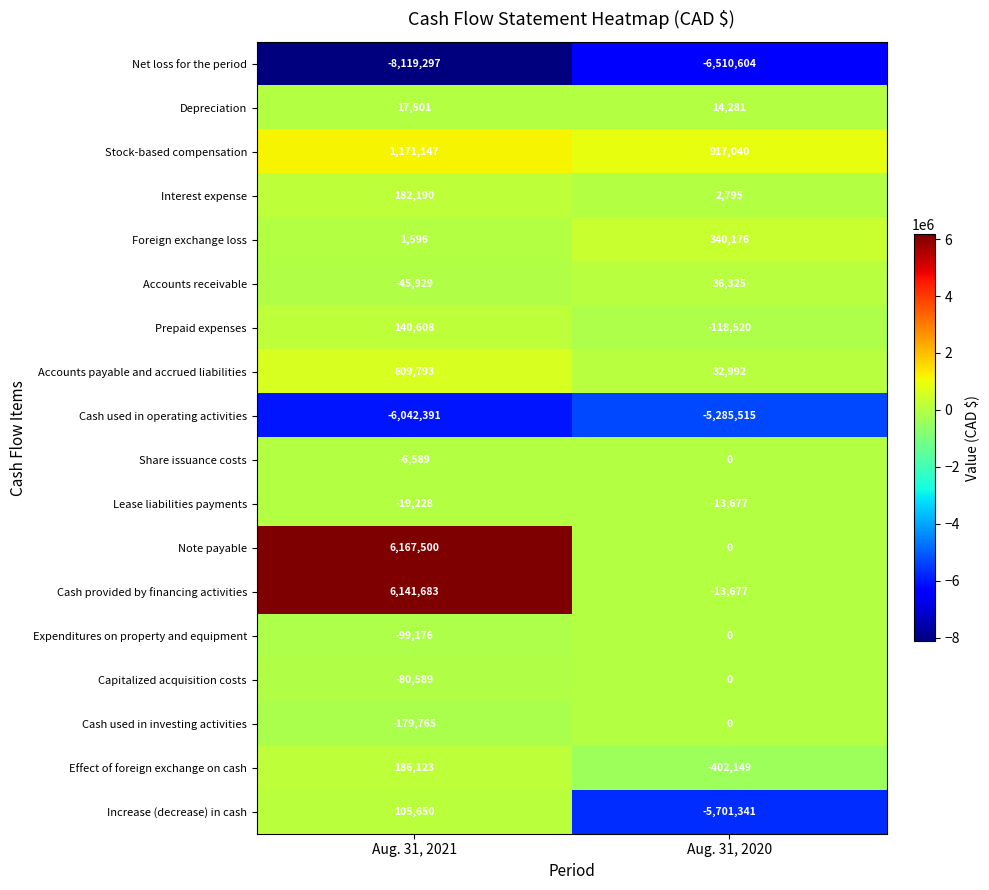

What is the approximate value of Accounts payable and accrued liabilities at Aug. 31, 2021, to the nearest 100?

609800